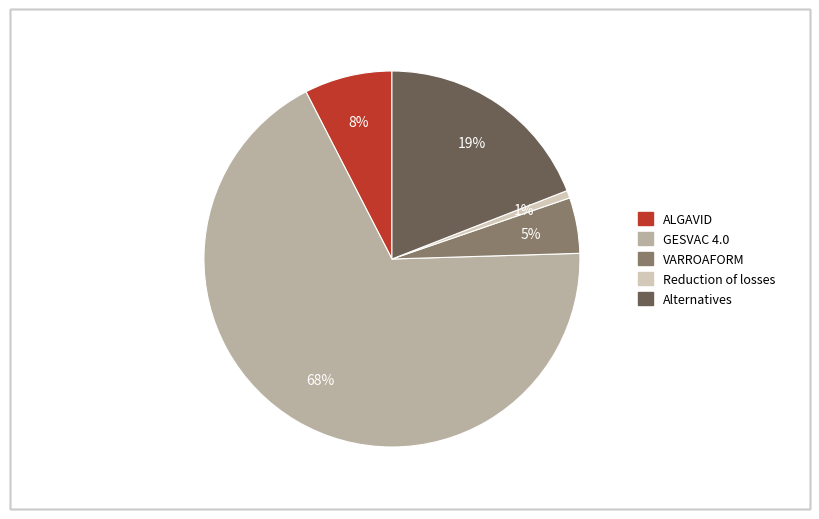

Is the sum of ALGAVID and Alternatives greater than half?

No